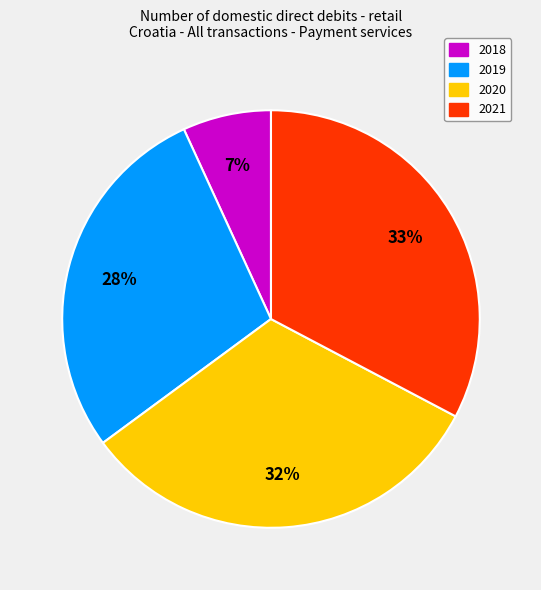

Count the number of slices in the pie.

4